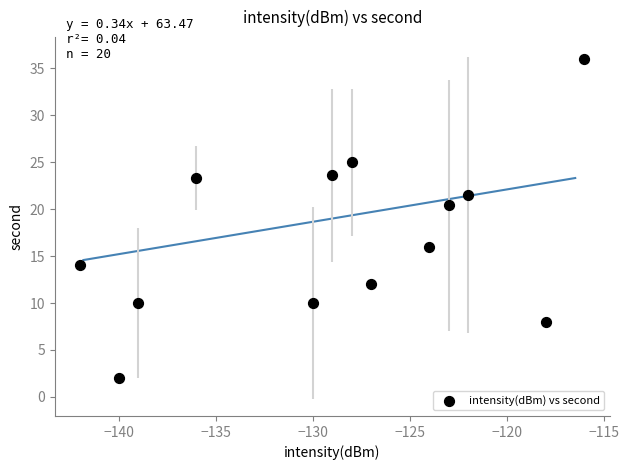

What is the range of X values (max minus min)?

26.0